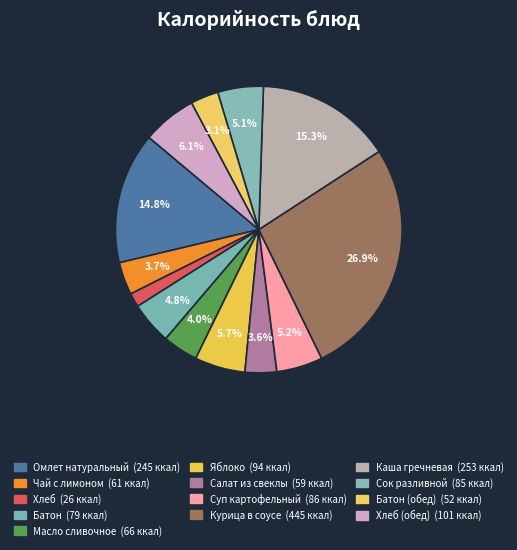

To the nearest percent, what is the difference between the largest and smallest slice percentages?

25%